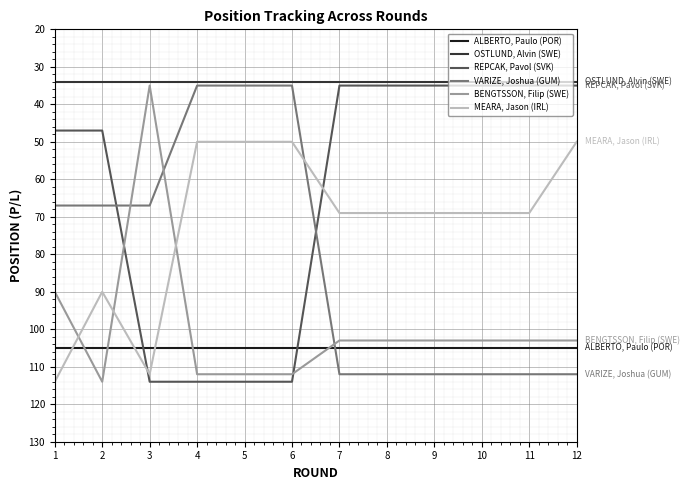

How many times do MEARA, Jason (IRL) and REPCAK, Pavol (SVK) cross each other?

2